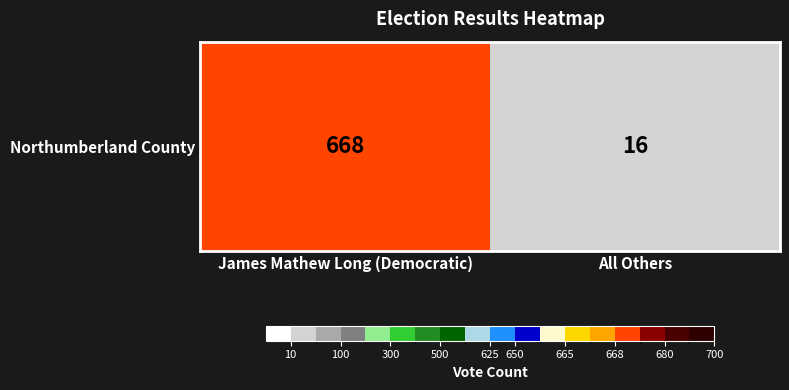

Reading left to right, extract all data points from this chart.

668	16